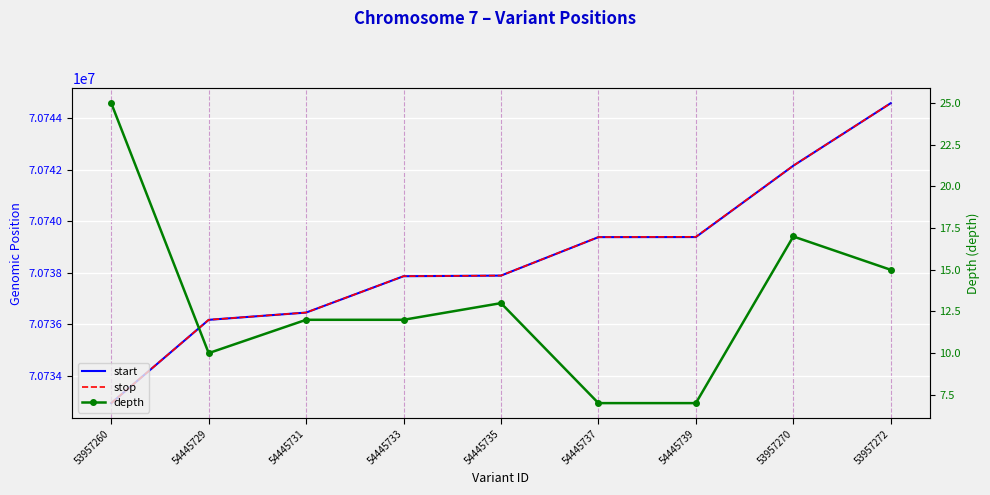

How many lines are shown in the chart?

3